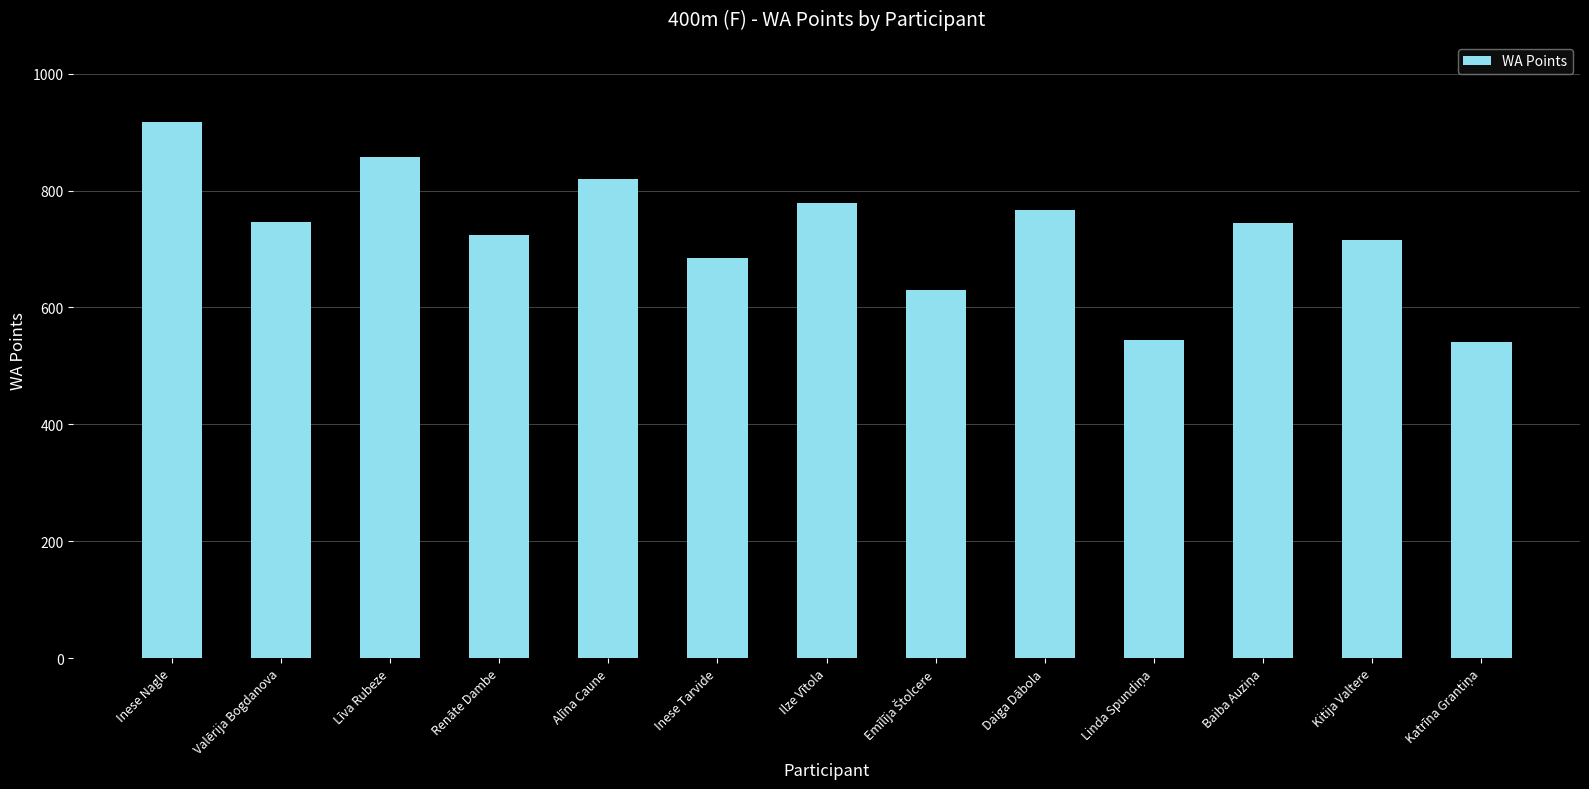

What is the change in value from Inese Tarvide to Kitija Valtere?

+31